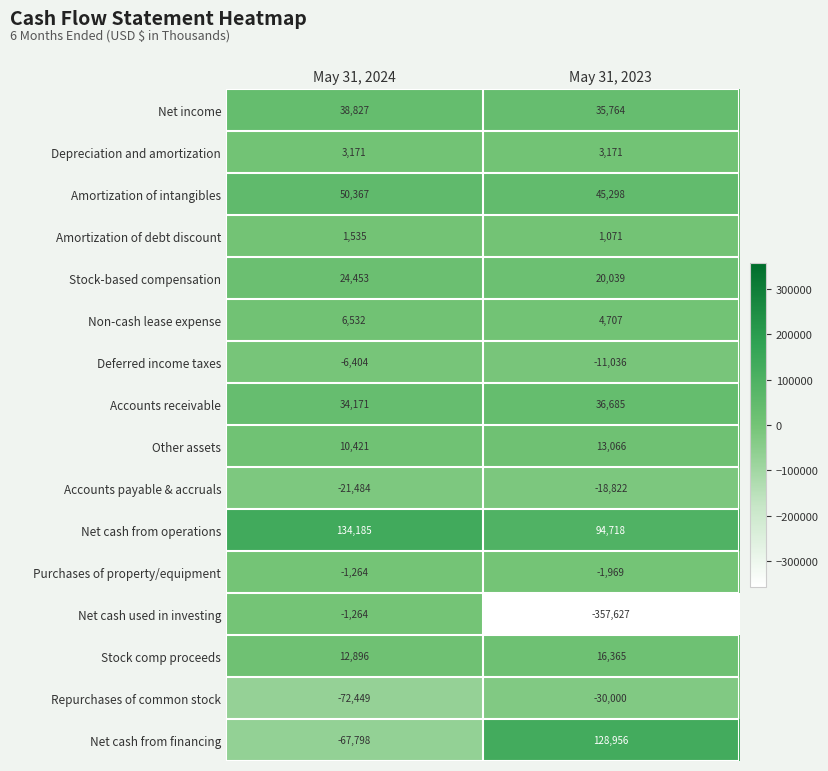

The Non-cash lease expense series shows 6532 at May 31, 2024. True or false?

True